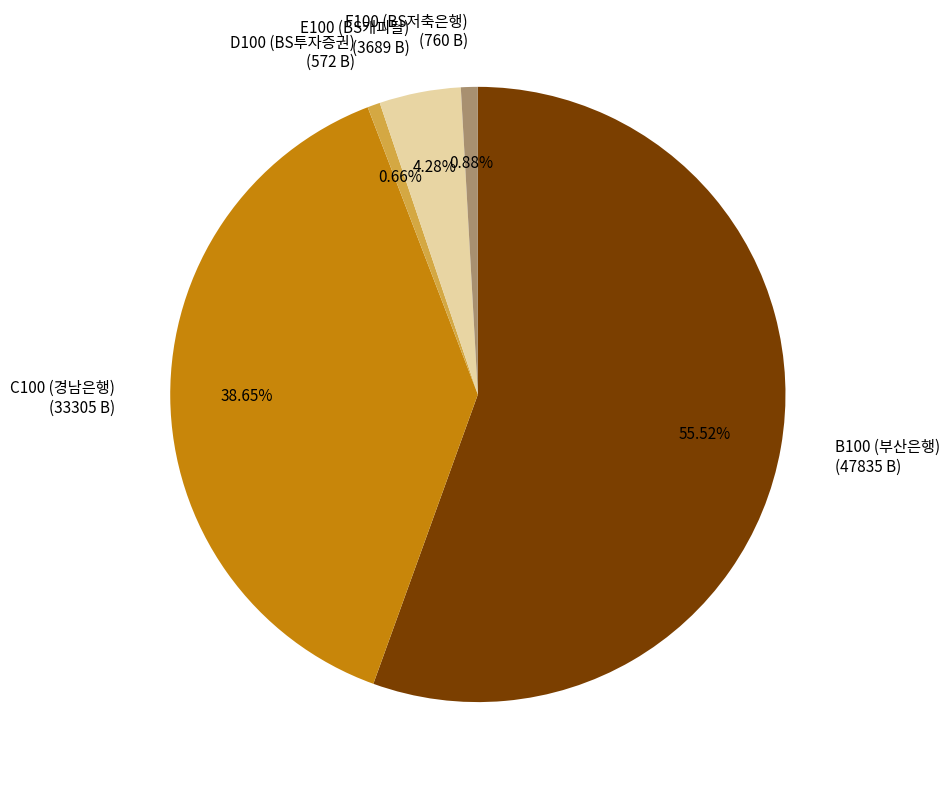

How many slices are in this pie chart?

5